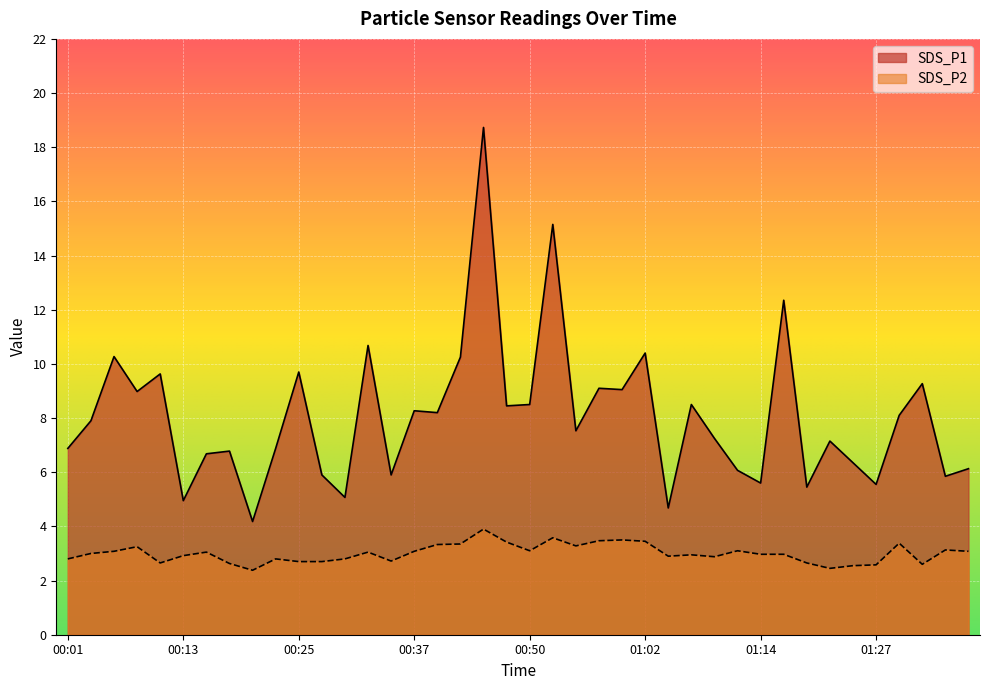

In SDS_P1, how many points are higher than both neighbors (excluding endpoints)?

14